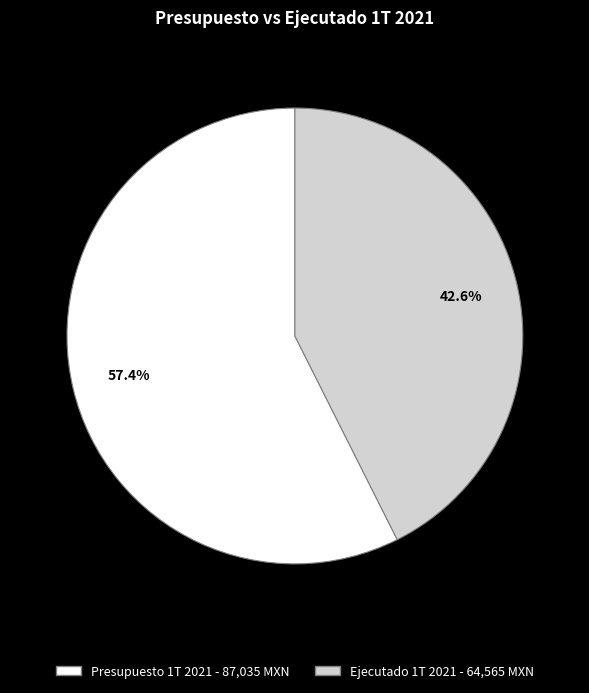

Is it true that Presupuesto 1T 2021 is 47% of the pie?

False